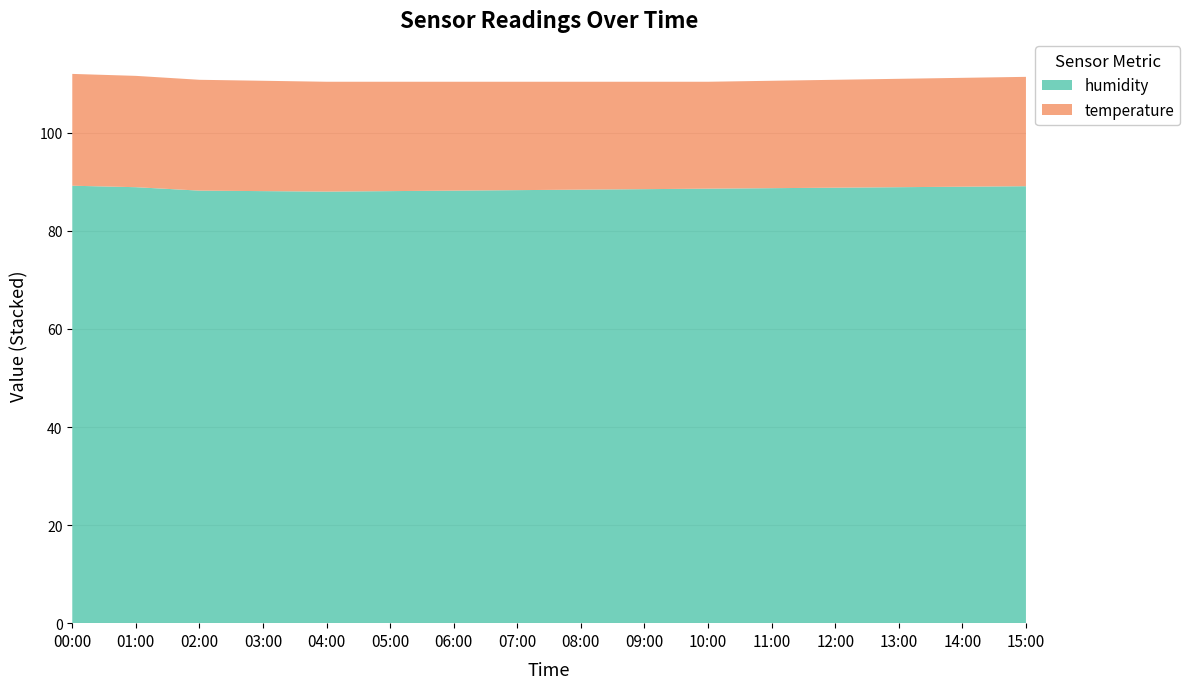

Reading left to right, transcribe all the data shown in this chart.

humidity: 89.2	88.9	88.2	88.1	88.0	88.1	88.2	88.3	88.4	88.5	88.6	88.7	88.8	88.9	89.0	89.1
temperature: 22.8	22.7	22.6	22.5	22.4	22.3	22.2	22.1	22.0	21.9	21.8	21.9	22.0	22.1	22.2	22.3